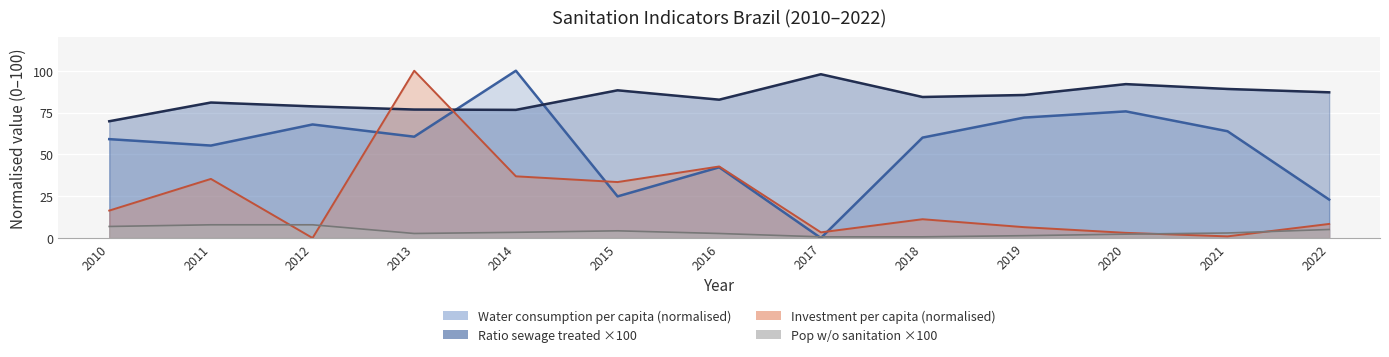

List the series in order of their overall mean, lowest first.

Pop w/o sanitation, Investment per capita, Water consumption per capita, Ratio sewage treated